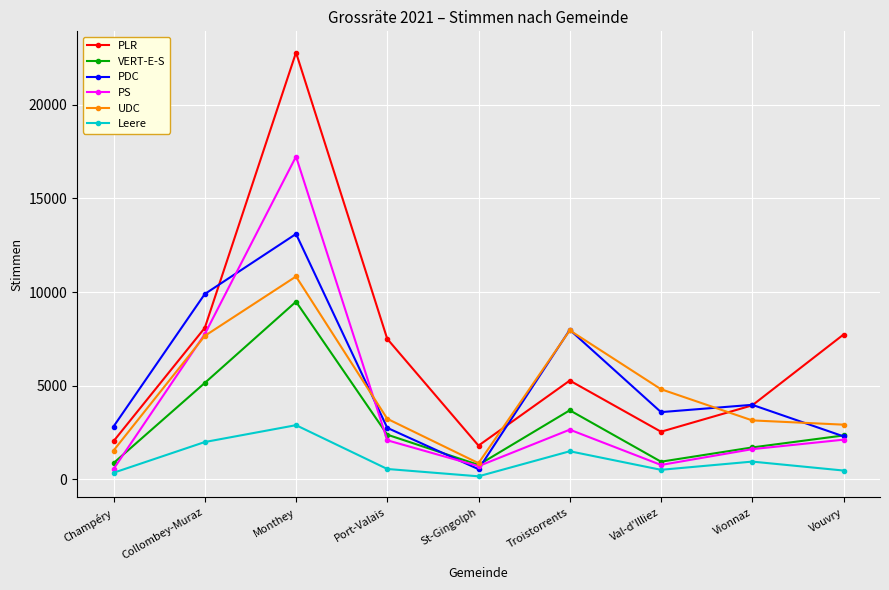

At which category does PDC reach its first local peak?

Monthey